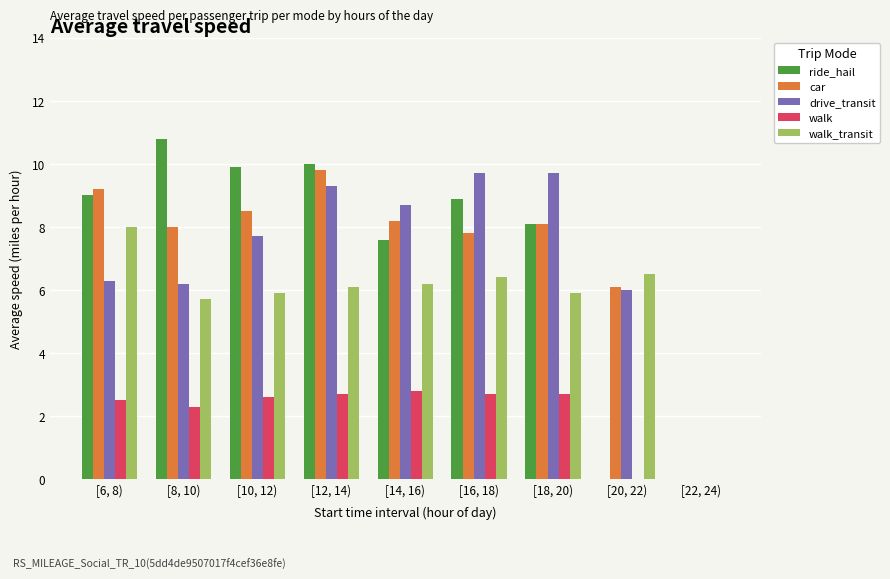

What is the sum of the walk values at [14, 16) and [12, 14)?

5.5